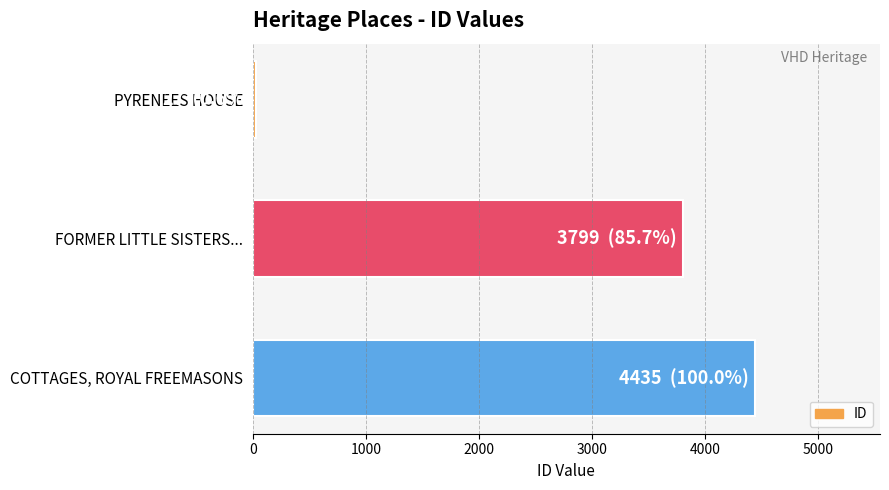

What is the minimum value shown in the chart?

27